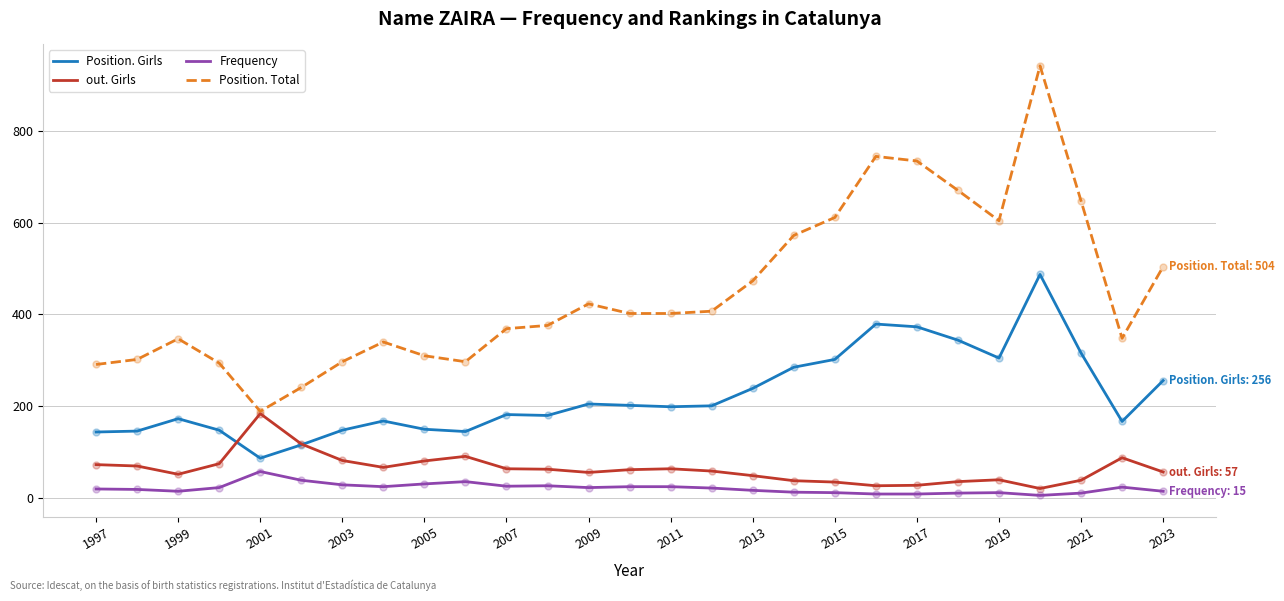

Which series has the largest range (max minus min)?

Position. Total